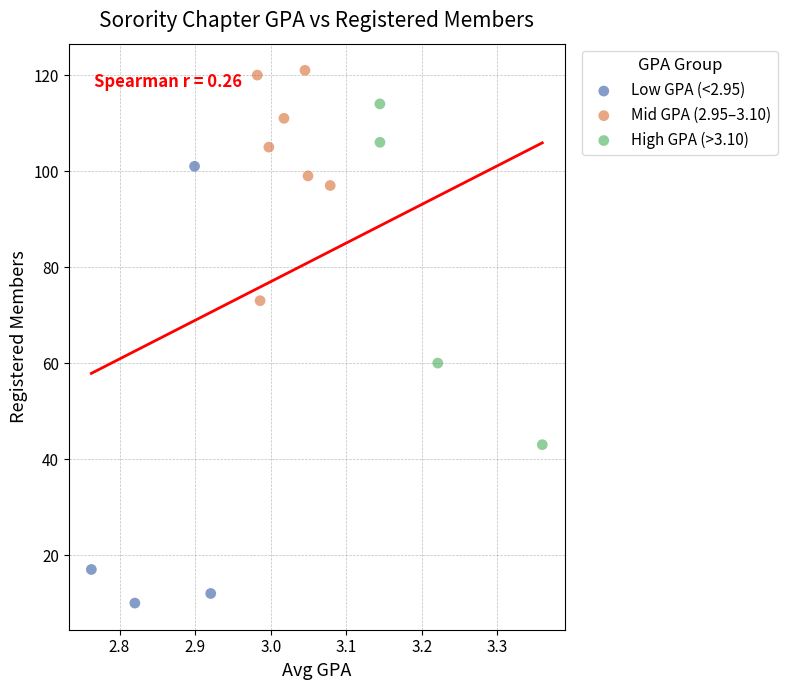

Which series reaches the minimum Y coordinate?

Low GPA (<2.95)